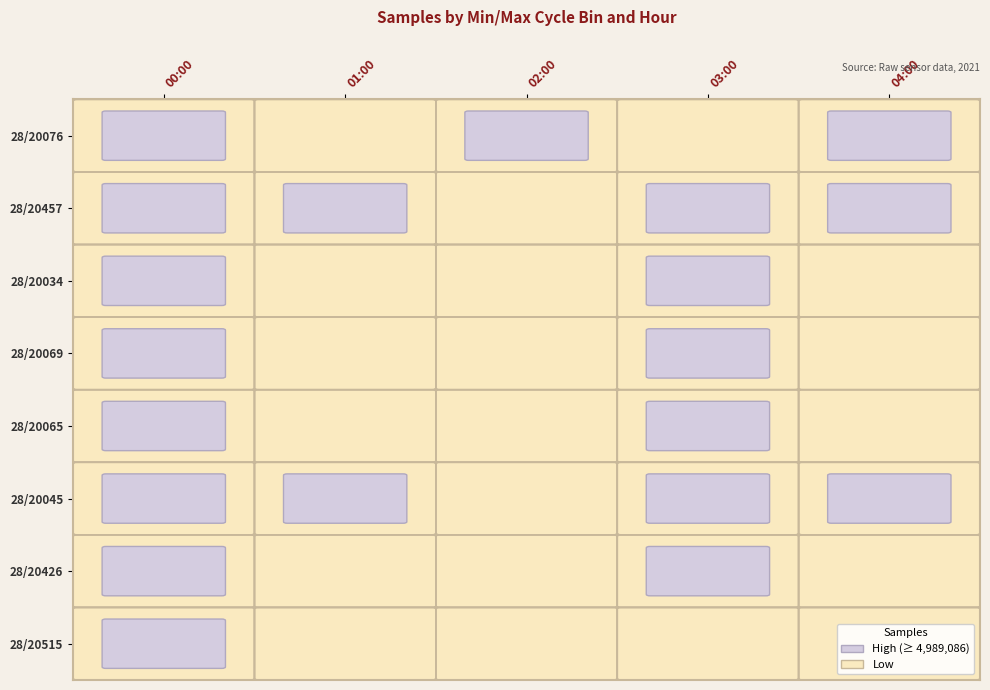

What is the average value of the 00:00 series?

5019454